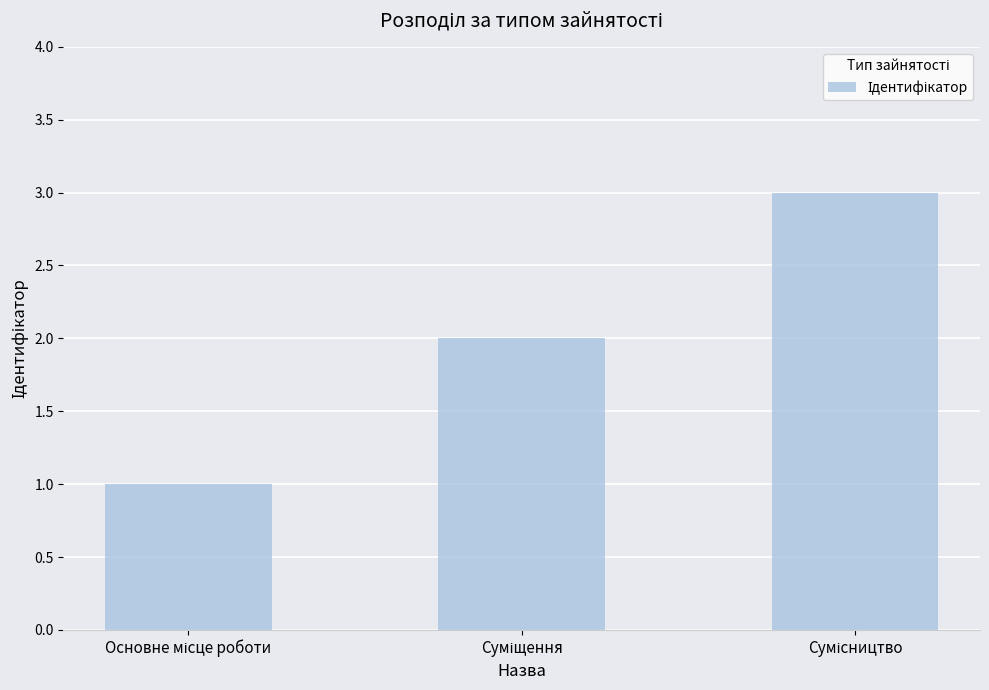

How many data points does each series have?

3